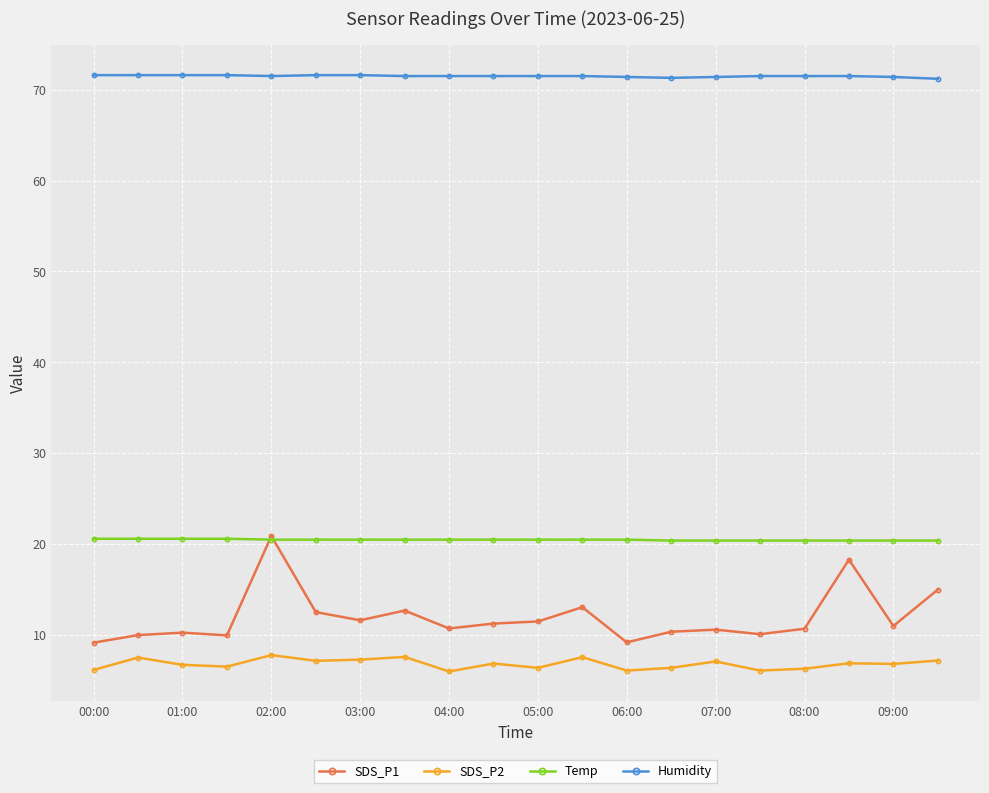

What is the maximum value shown in the chart?

71.6